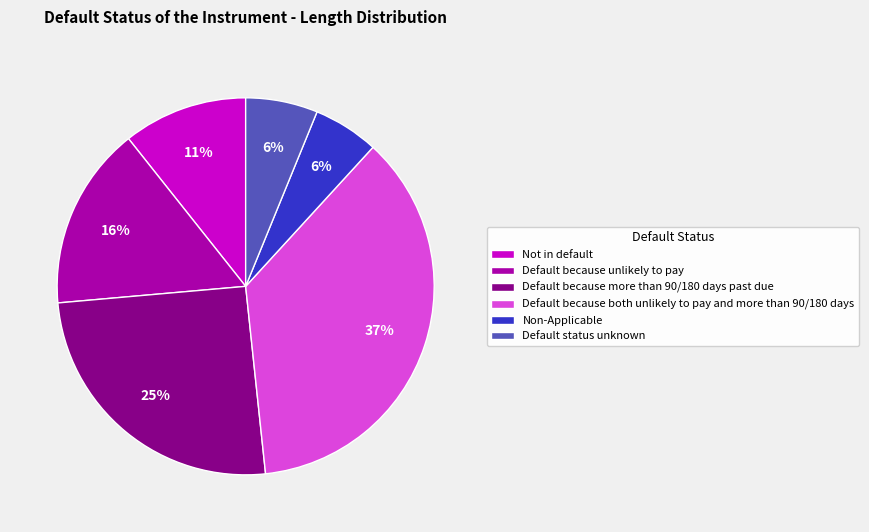

Does Not in default account for over 50% of the chart?

No